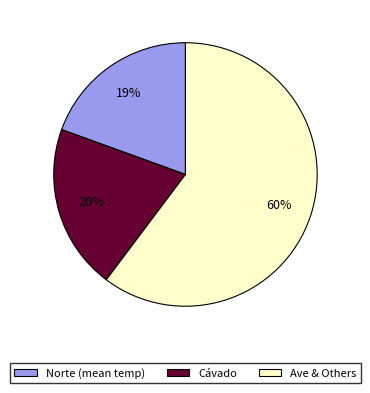

Does any single category account for the majority?

Yes